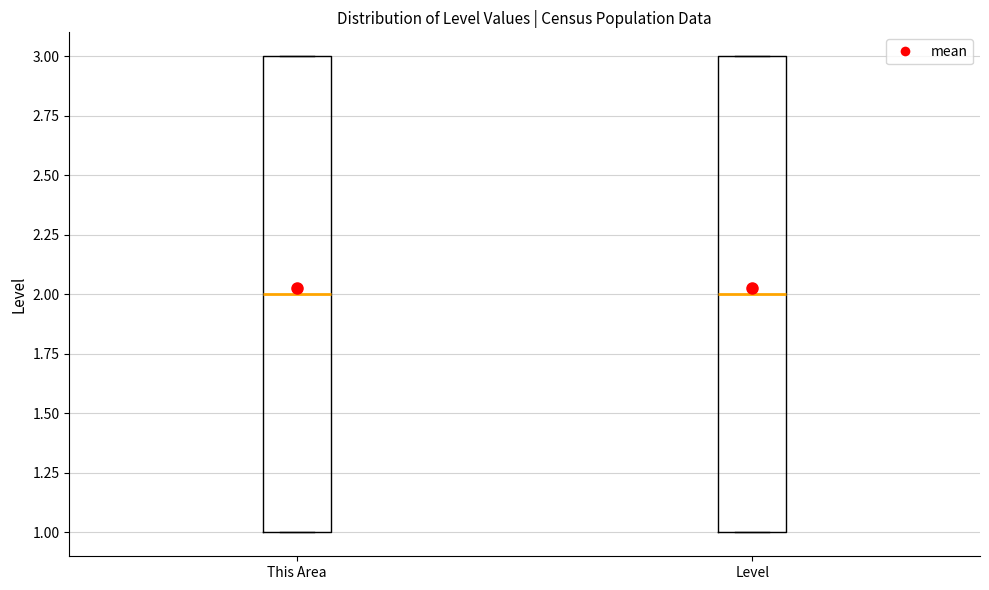

Reading left to right, transcribe this box plot: for each box, give where its median line is, the range the box spans, and where its two whiskers end, as read against the y-axis. The values are not printed on the chart, so give them approximately, as read against the axis.

This Area: median 2, box 1 to 3, whiskers 1 to 3
Level: median 2, box 1 to 3, whiskers 1 to 3